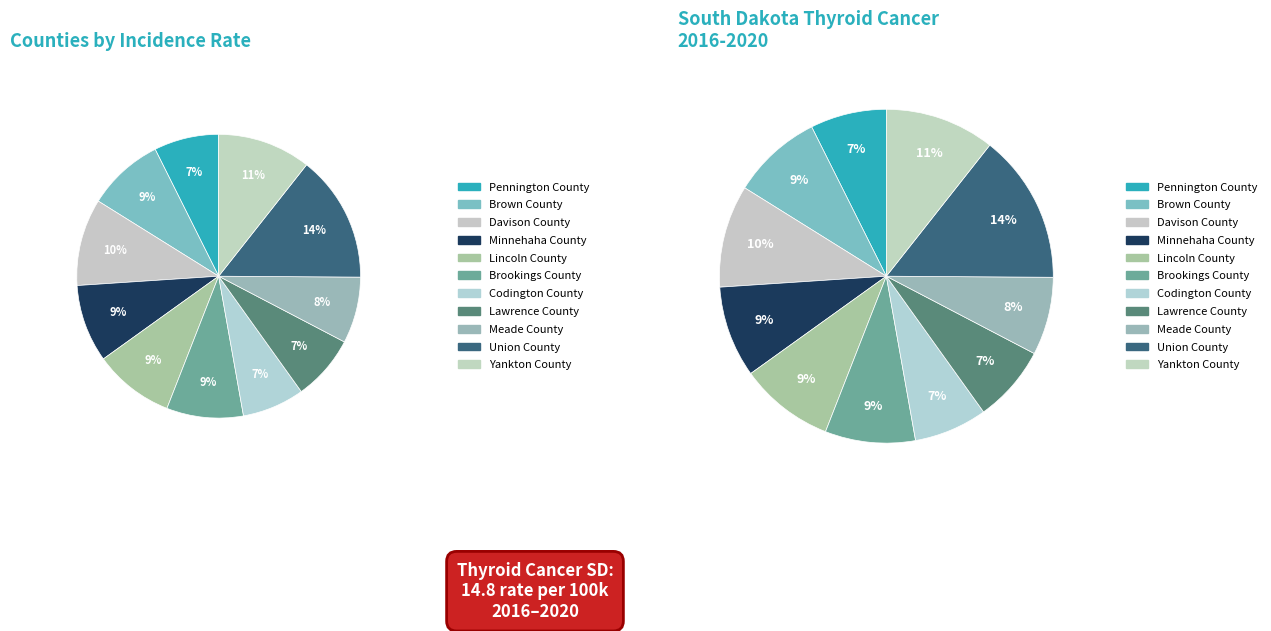

What percentage is NOT represented by Lincoln County?

90.8%